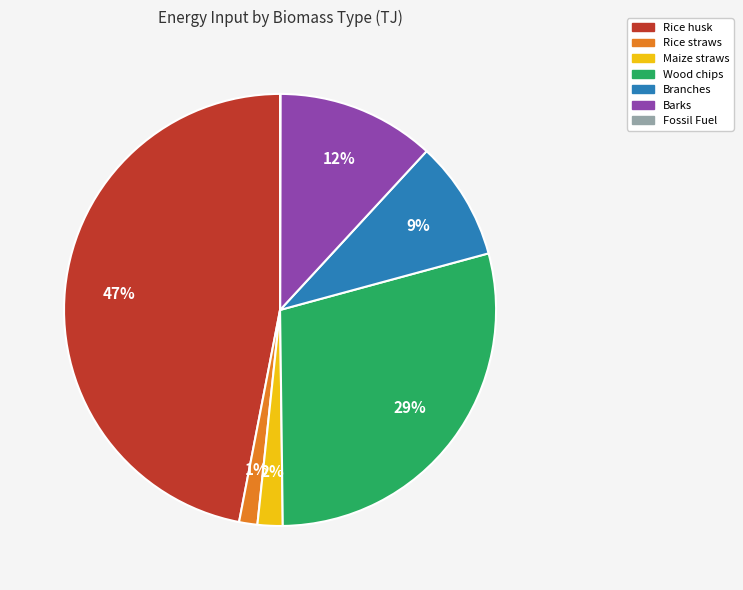

Between Rice straws and Branches, which is larger?

Branches